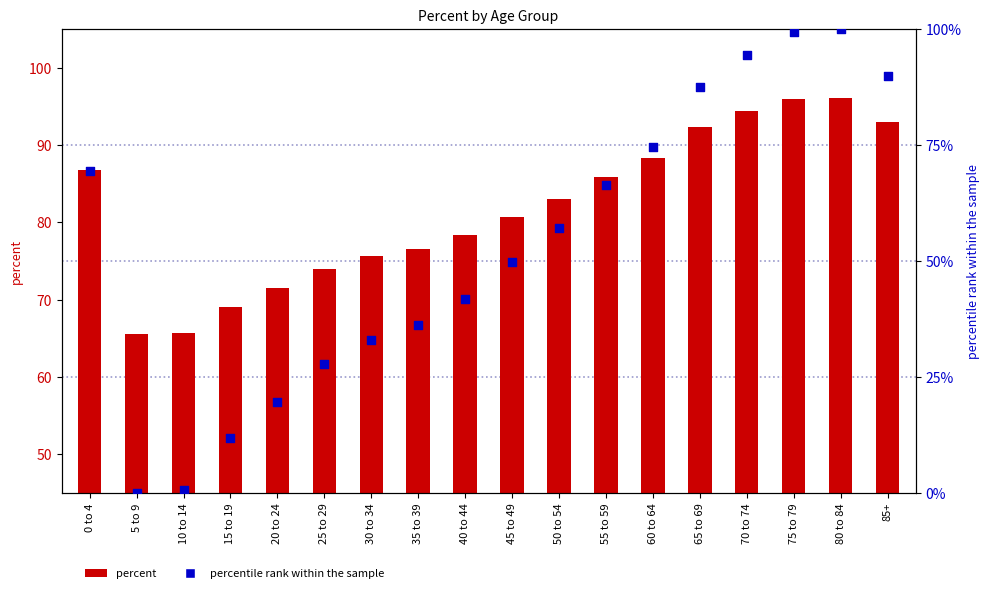

What is the total value across all series at 35 to 39?

112.9